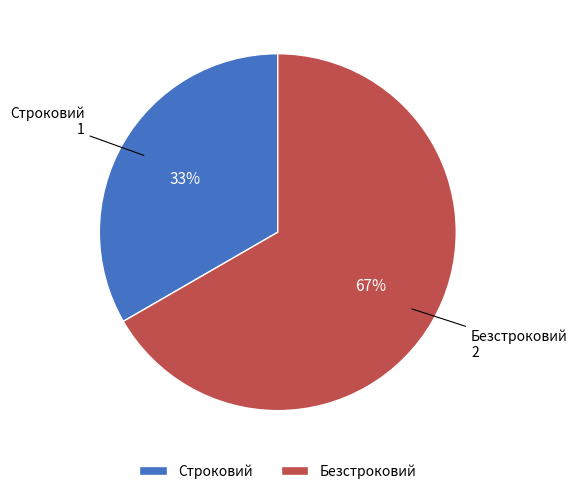

To the nearest percent, what percentage of the pie is Безстроковий?

67%